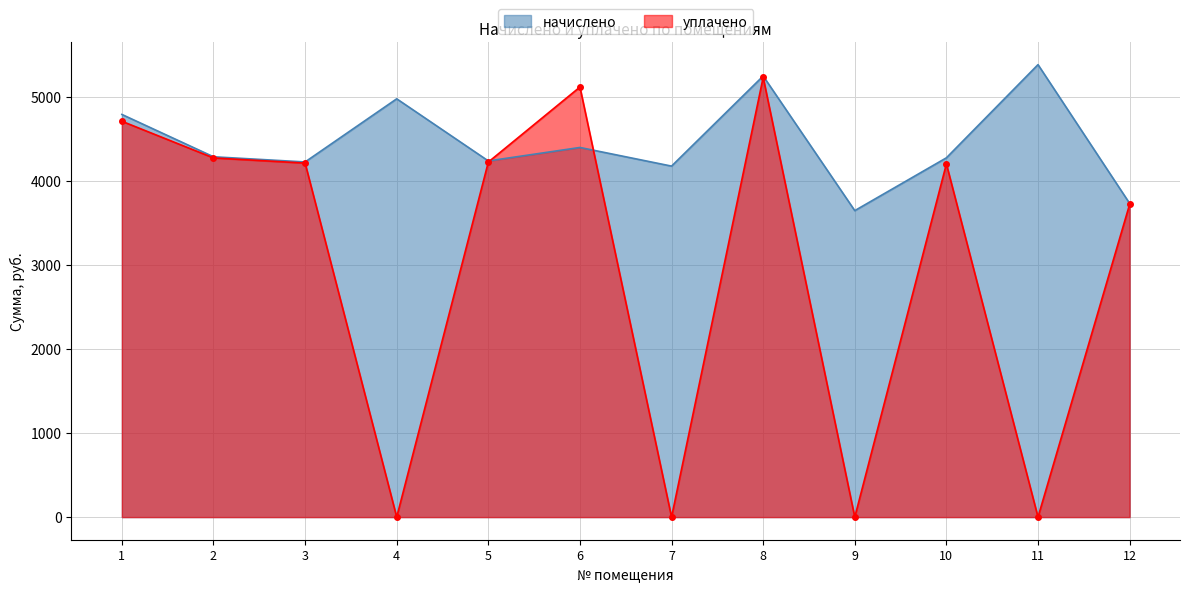

After their last crossing, which series has the higher values: уплачено or начислено?

начислено